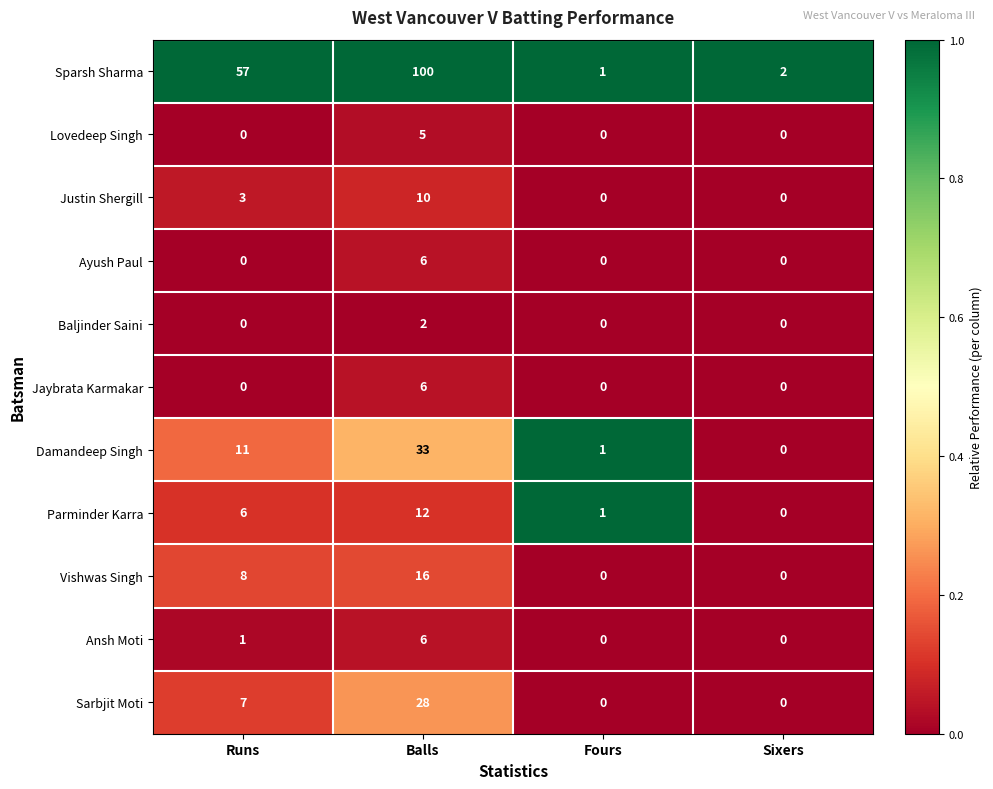

The value of Baljinder Saini at Runs is 0. True or false?

True